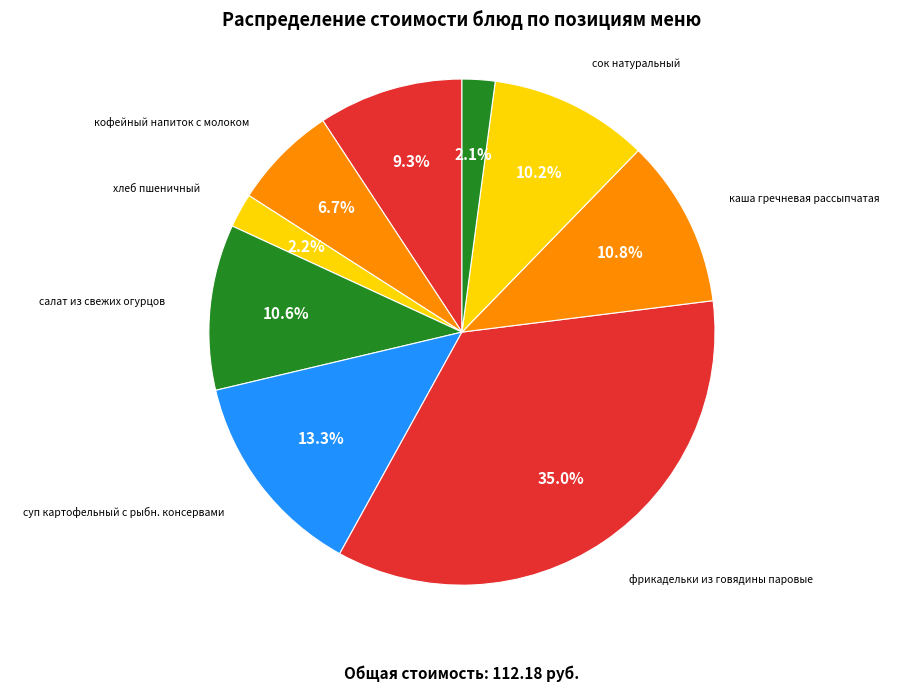

To the nearest percent, what is the difference between the largest and smallest slice percentages?

33%